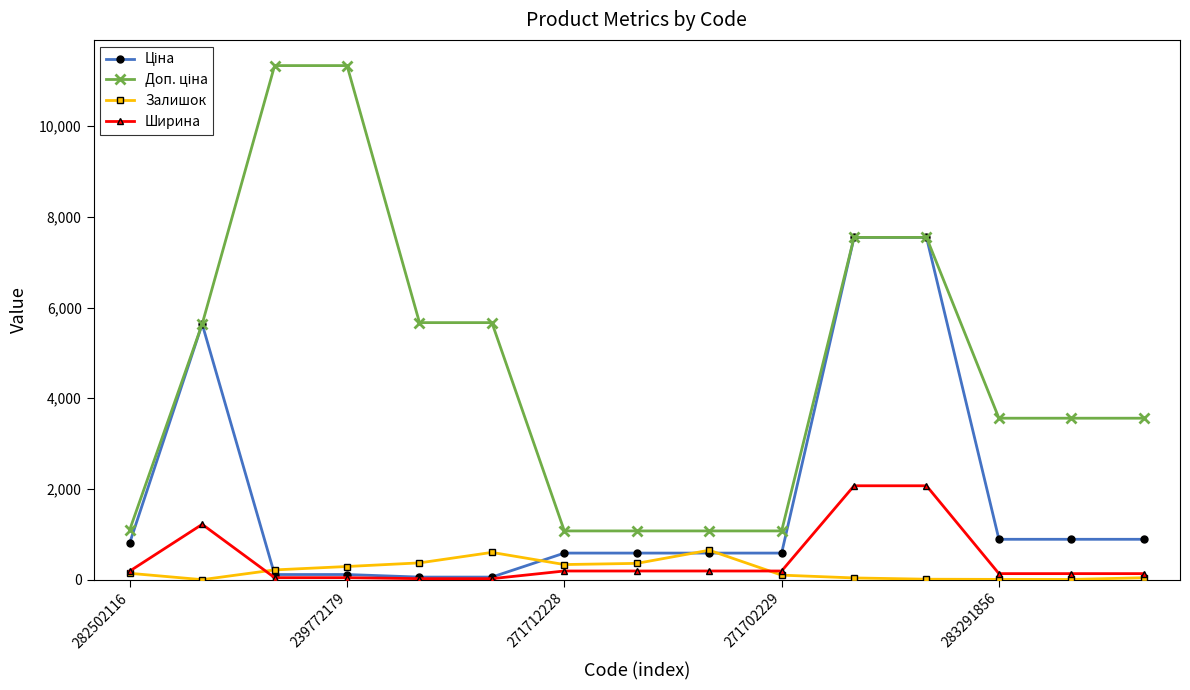

At how many categories does at least one series exceed 2472?

10